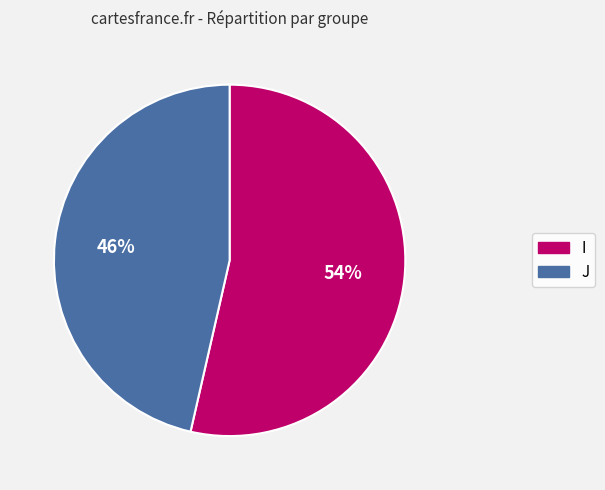

Does J account for over 50% of the chart?

No